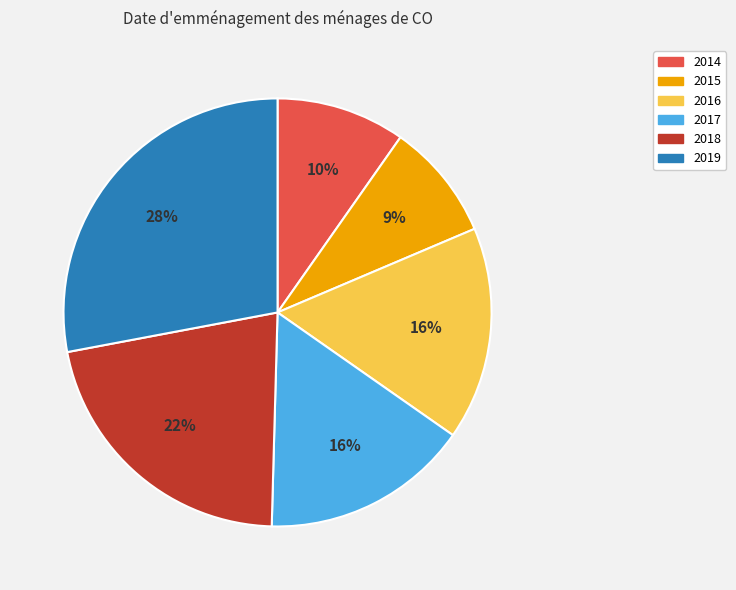

To the nearest percent, what percentage of the pie is 2015?

9%